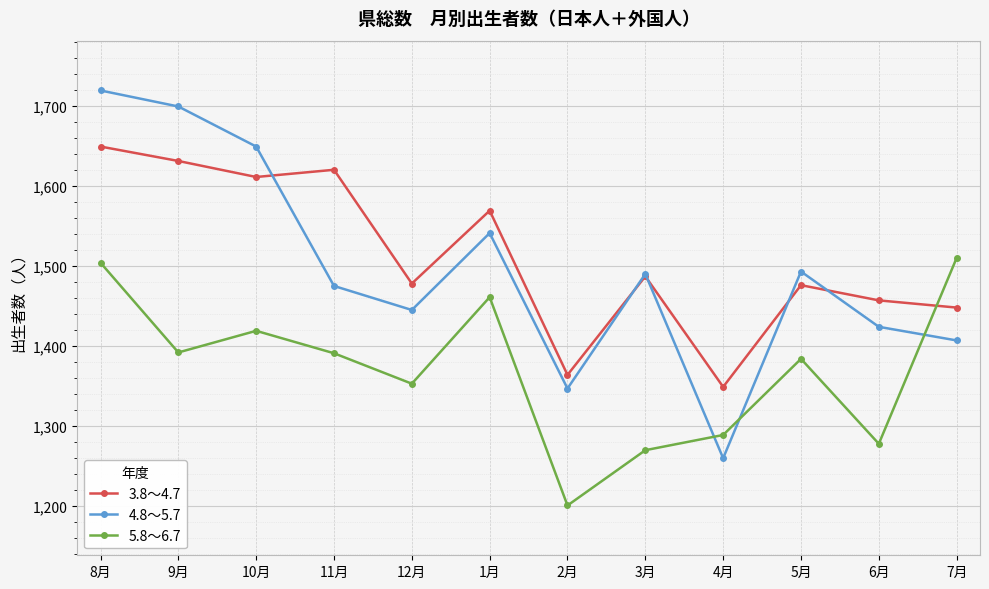

What are all the series names shown in the legend?

3.8～4.7, 4.8～5.7, 5.8～6.7